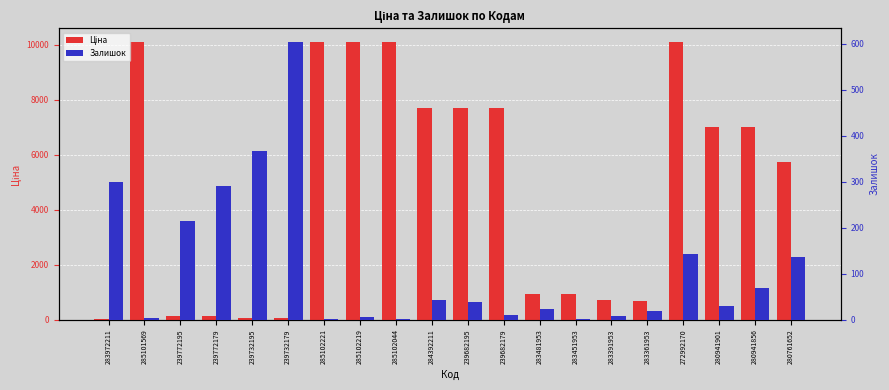

What is the smallest value displayed?

1.0